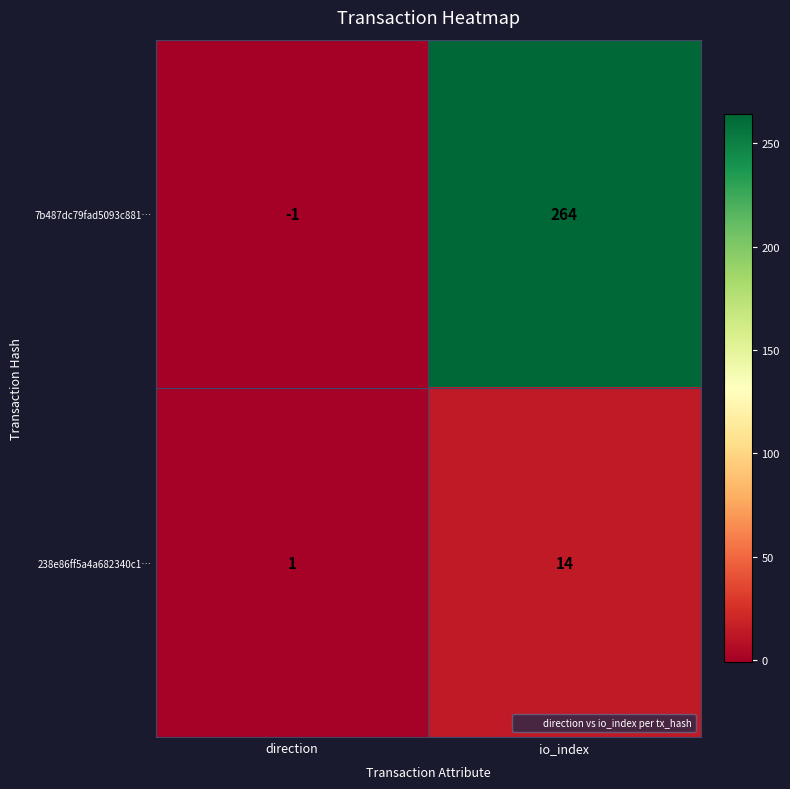

How many values in the 238e86ff5a4a682340c1… series are below 14?

1